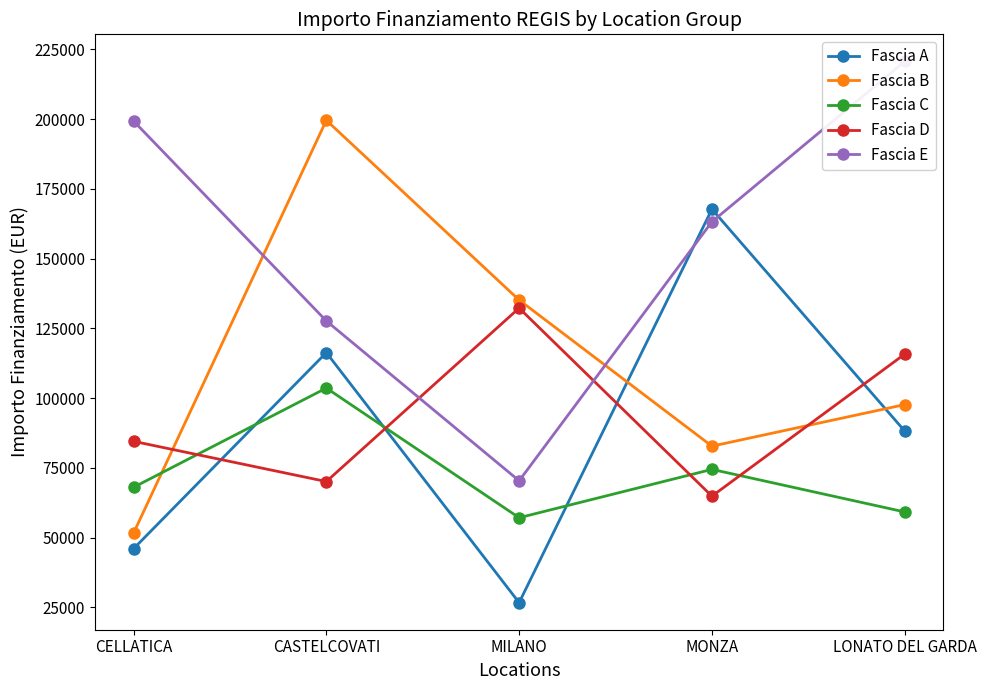

What is the lowest value of the Fascia C series?

57160.7